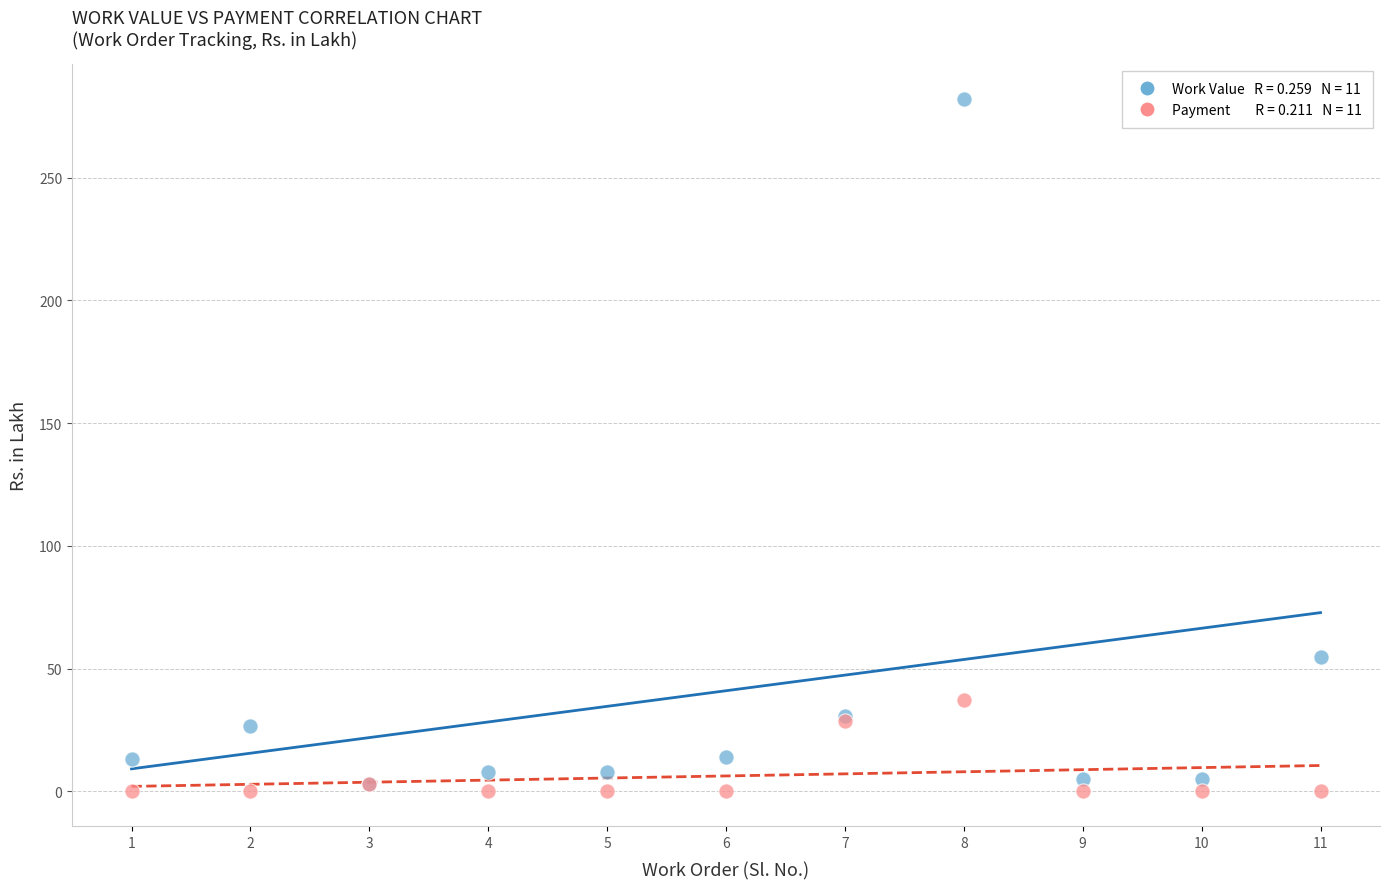

Across all series, what Y value is closest to 141?

54.9